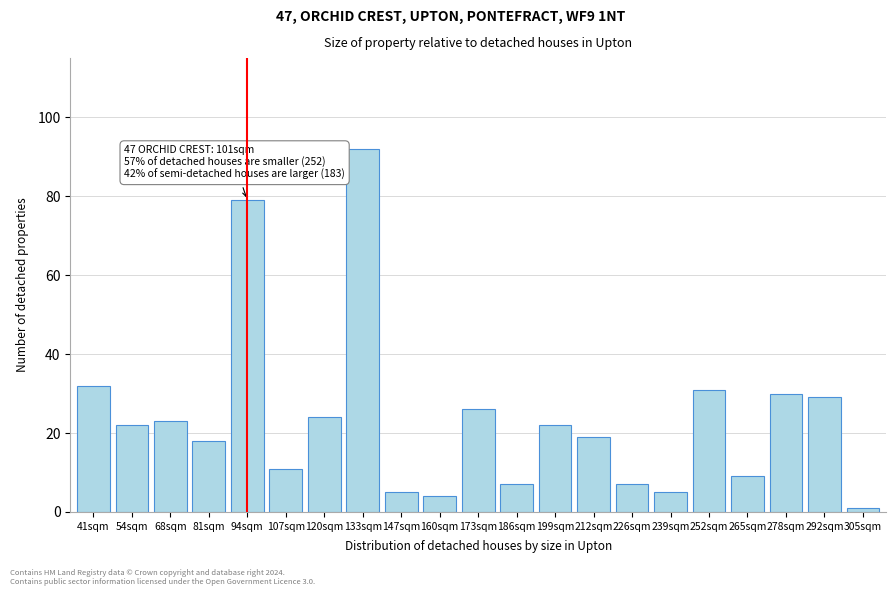

Reading left to right, list all the values displayed in this chart.

41sqm=32	54sqm=22	68sqm=23	81sqm=18	94sqm=79	107sqm=11	120sqm=24	133sqm=92	147sqm=5	160sqm=4	173sqm=26	186sqm=7	199sqm=22	212sqm=19	226sqm=7	239sqm=5	252sqm=31	265sqm=9	278sqm=30	292sqm=29	305sqm=1